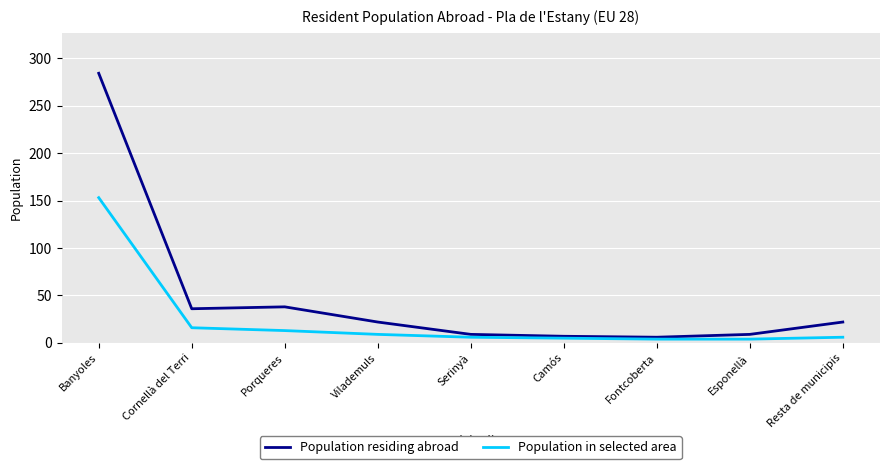

What are all the series names shown in the legend?

Population residing abroad, Population in selected area